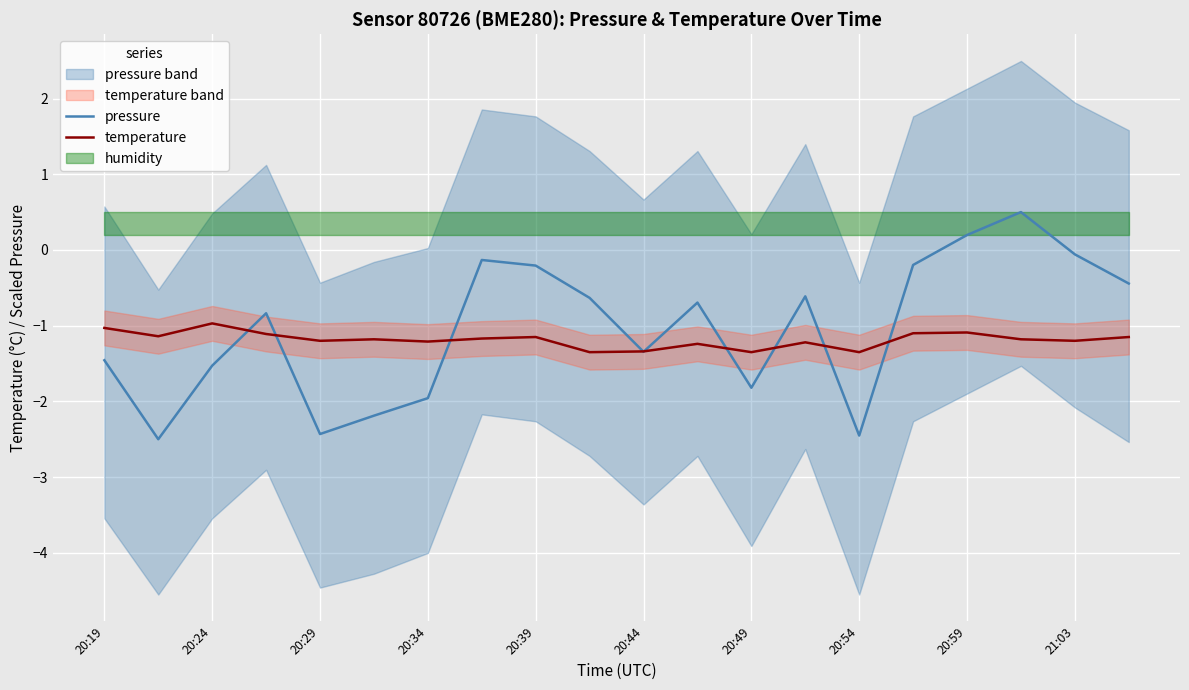

What is the average value of the temperature series?

-1.2